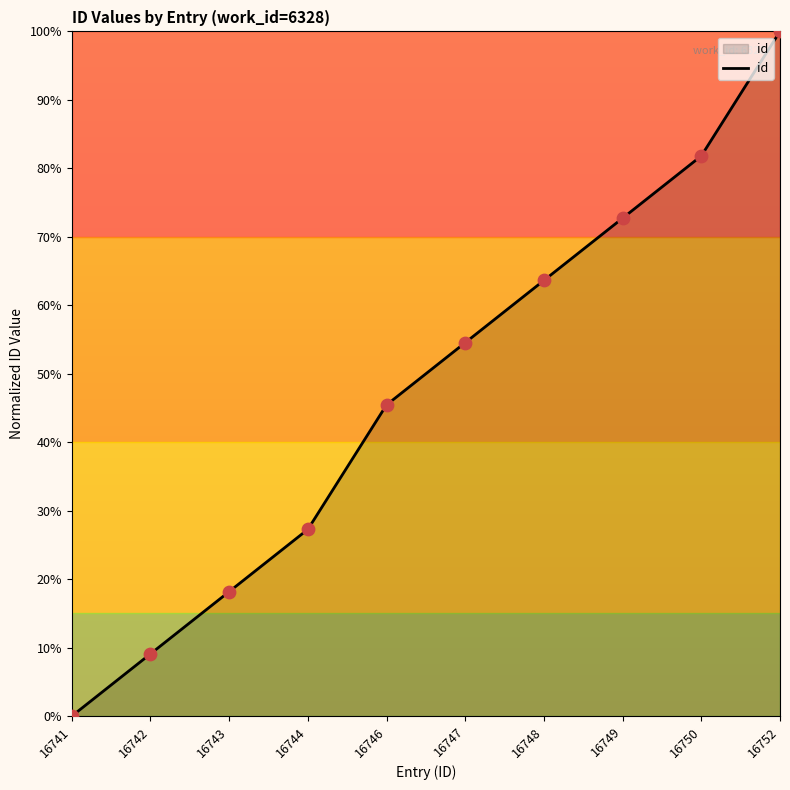

Approximately how many times larger is the value at 16747 compared to 16752?

0.5